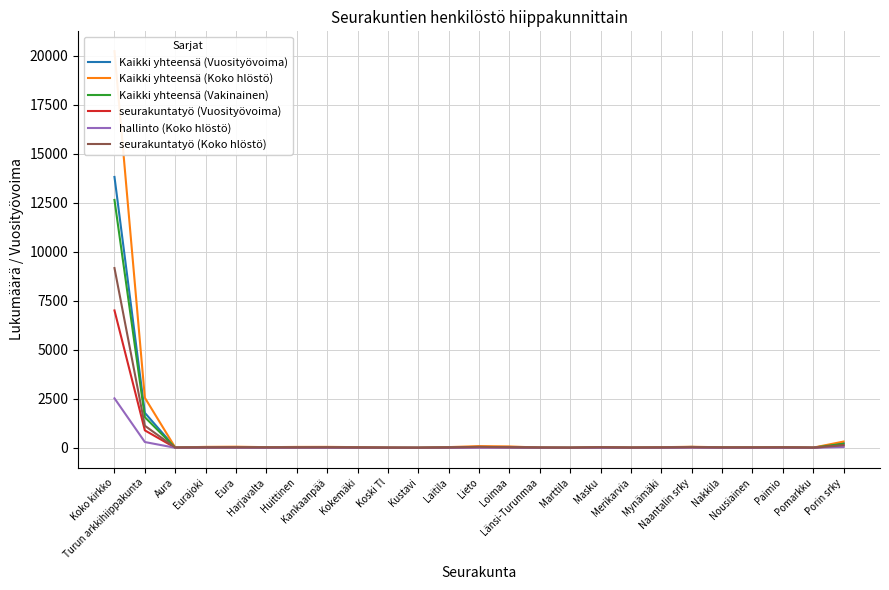

What is the difference between the highest and lowest values at Mynämäki?

28.0